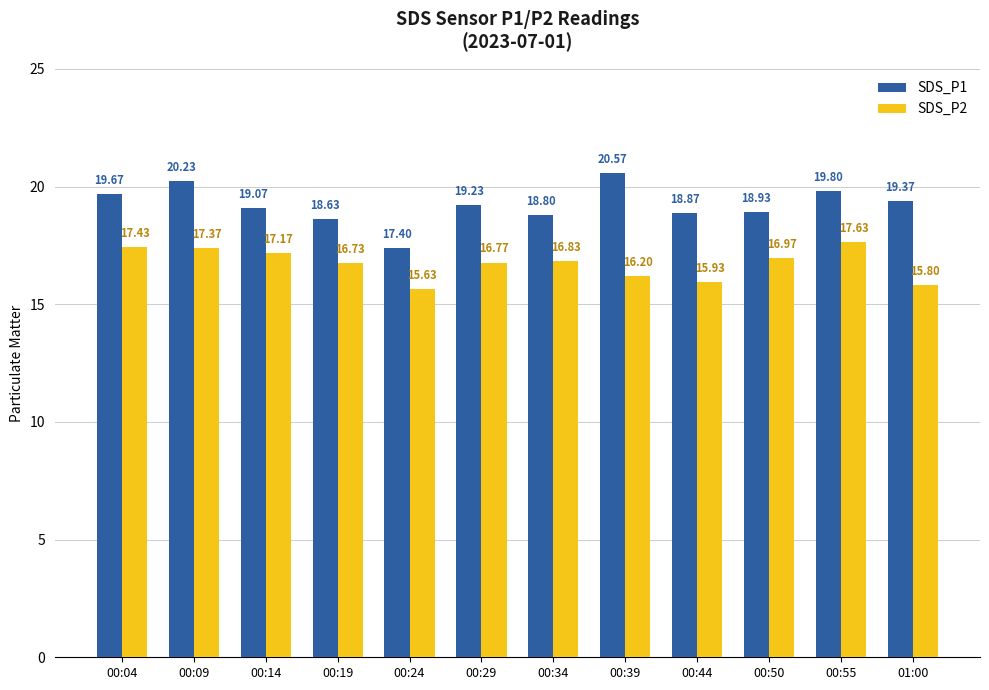

What position from the right is 00:44?

4